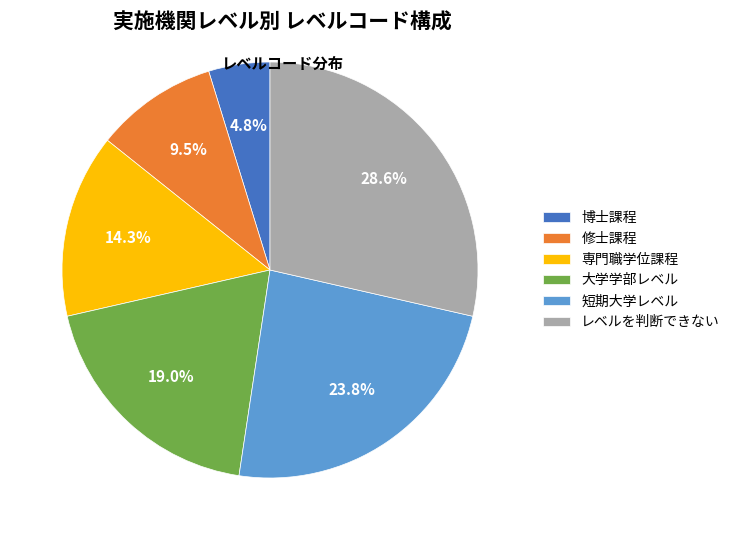

What portion of the pie excludes 博士課程?

95.2%